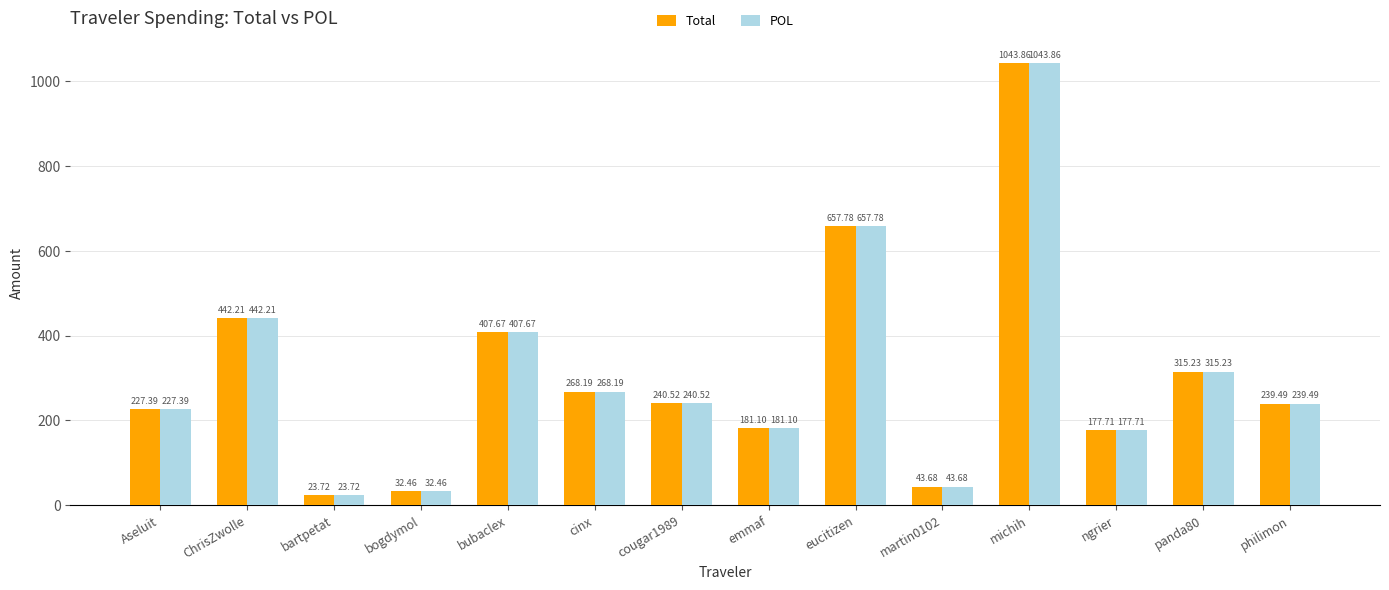

What is the average value of the Total series?

307.2